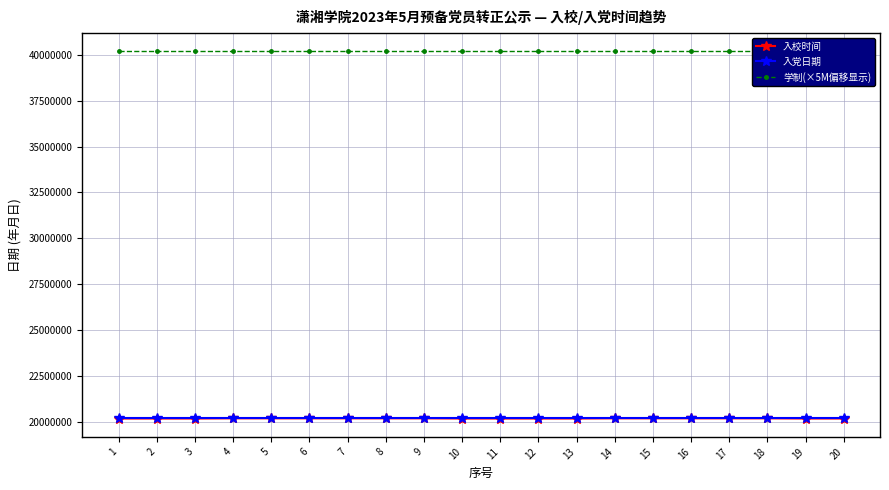

The 入党日期 series shows 35513682 at 19. True or false?

False